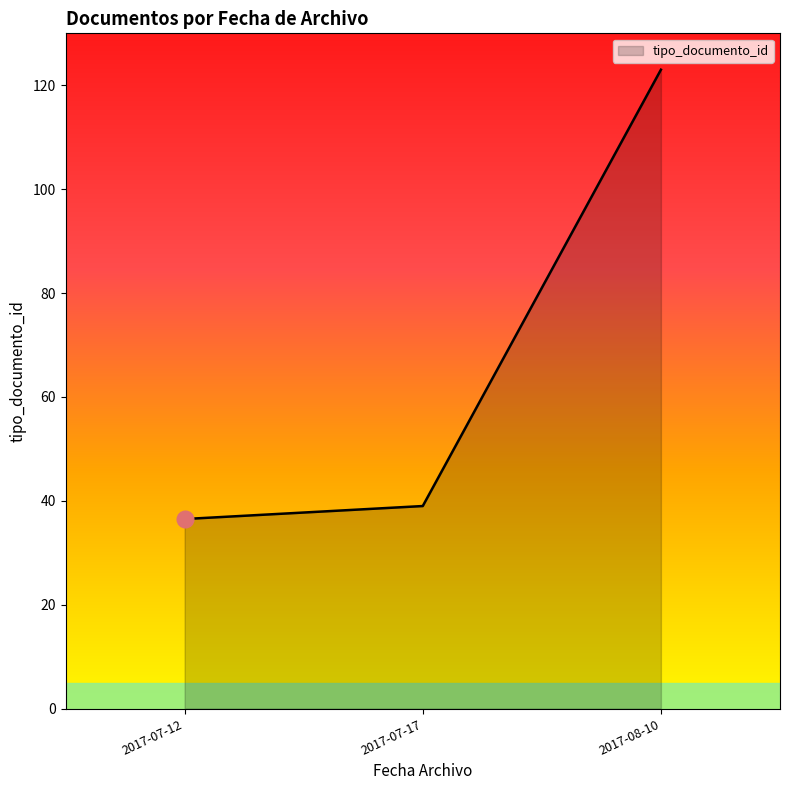

Reading left to right, list all the values displayed in this chart.

2017-07-12=36.5	2017-07-17=39.0	2017-08-10=123.0